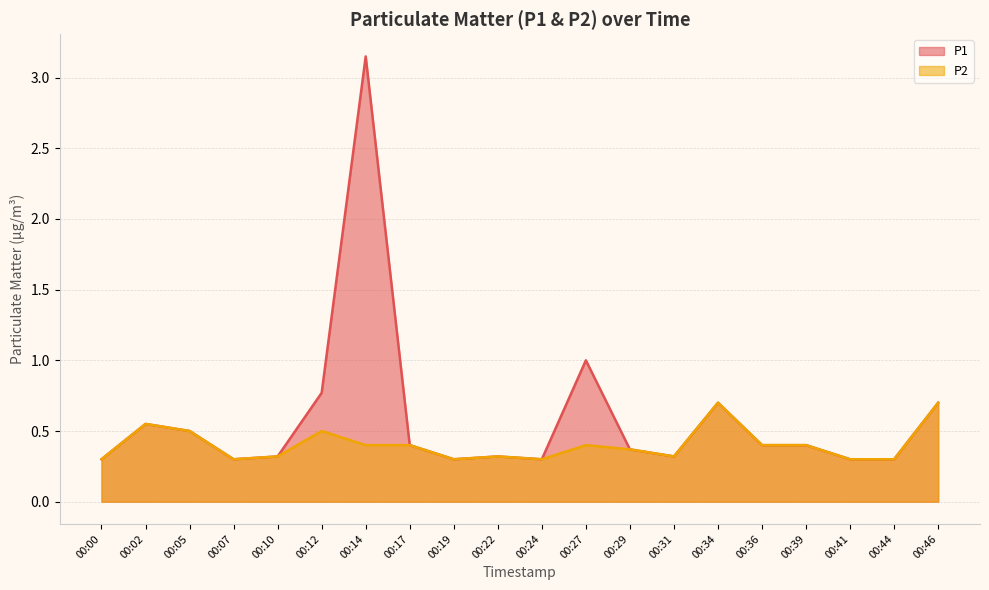

What is the difference between the maximum and minimum values in the P1 series?

2.9